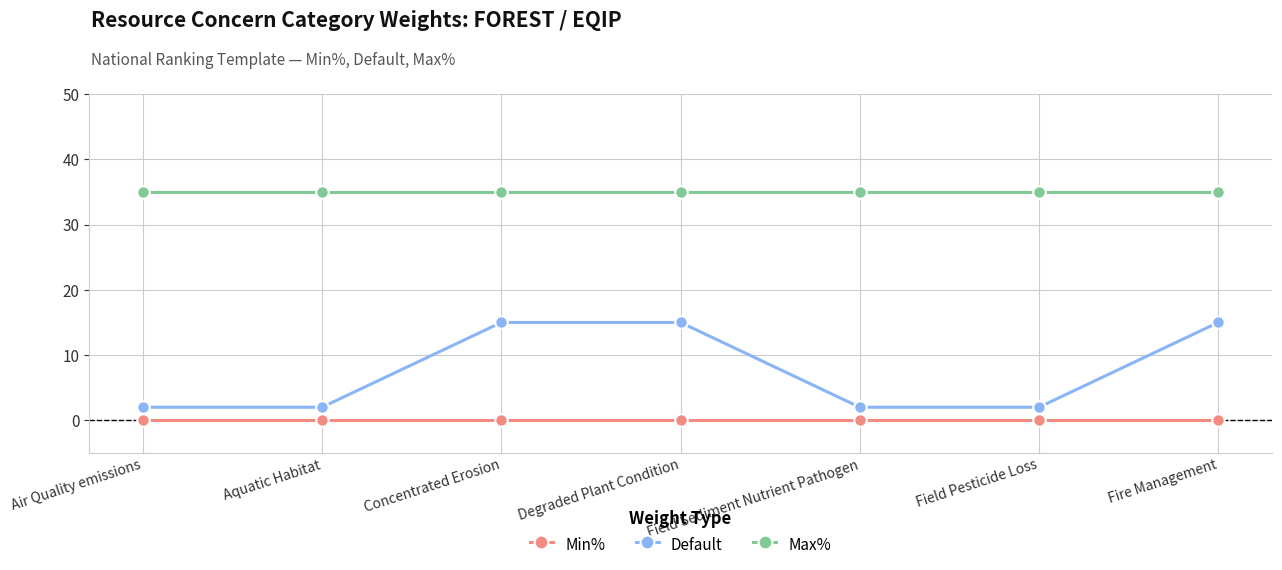

Which series has the largest total across all categories?

Max%